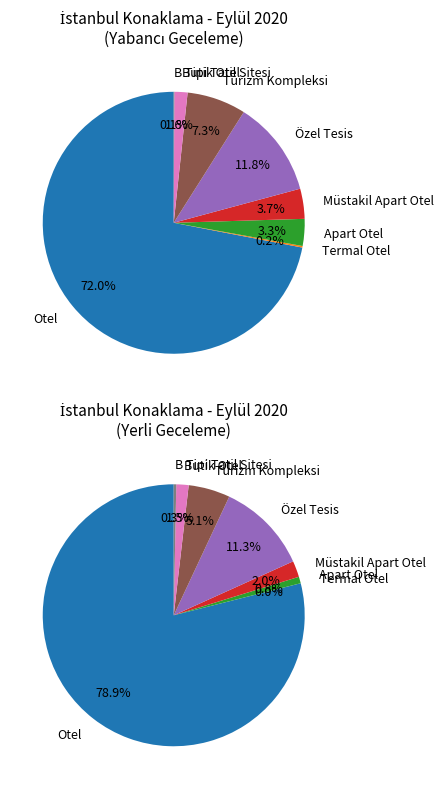

Count the number of slices in the pie.

8